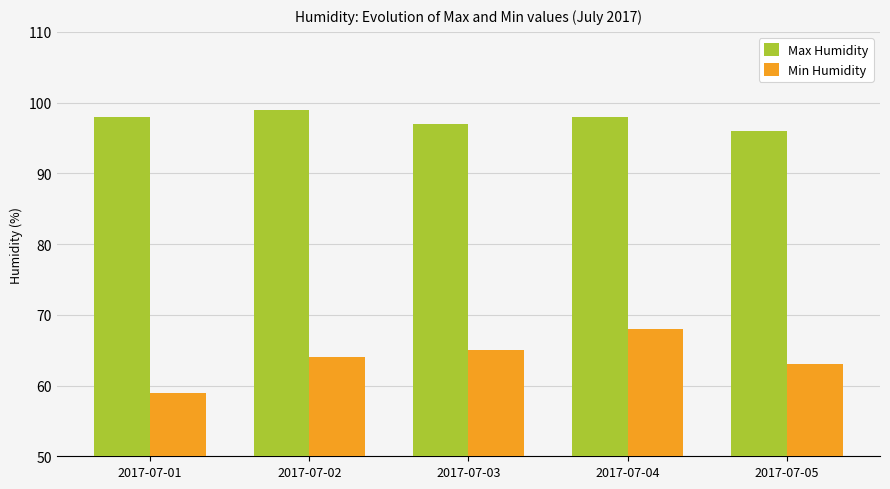

Does the chart contain any negative values?

No